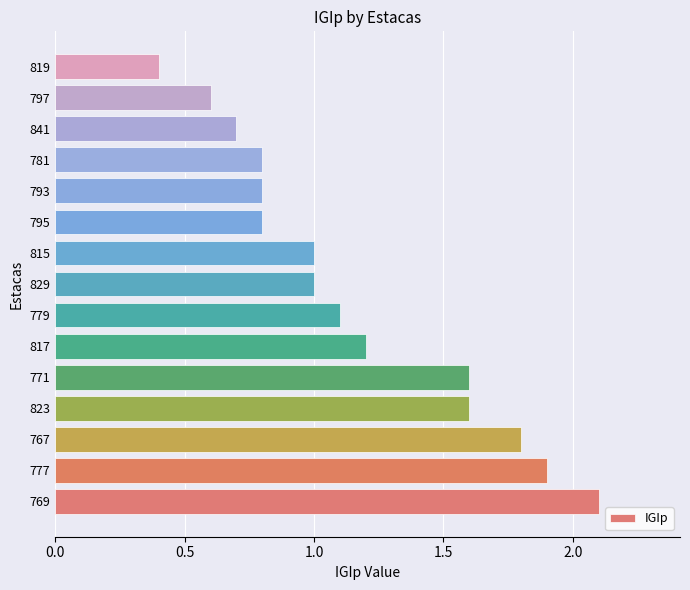

Which category has the lowest value across all series?

819